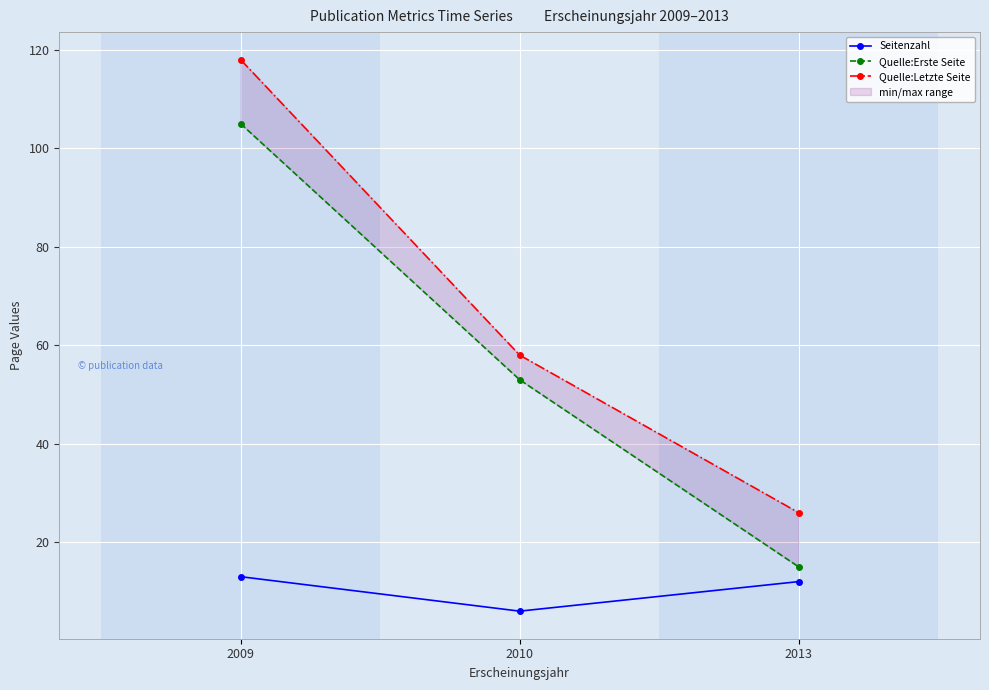

The value of Seitenzahl at 2010 is 6. True or false?

True